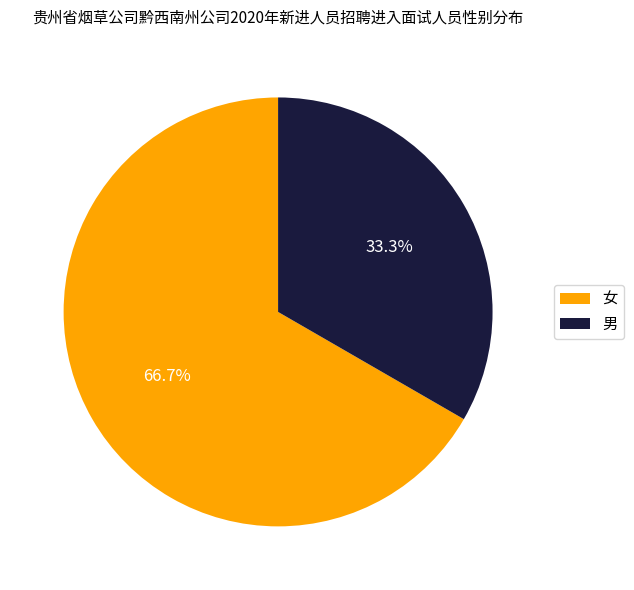

Approximately how many times larger is the value at 男 compared to 女?

0.5